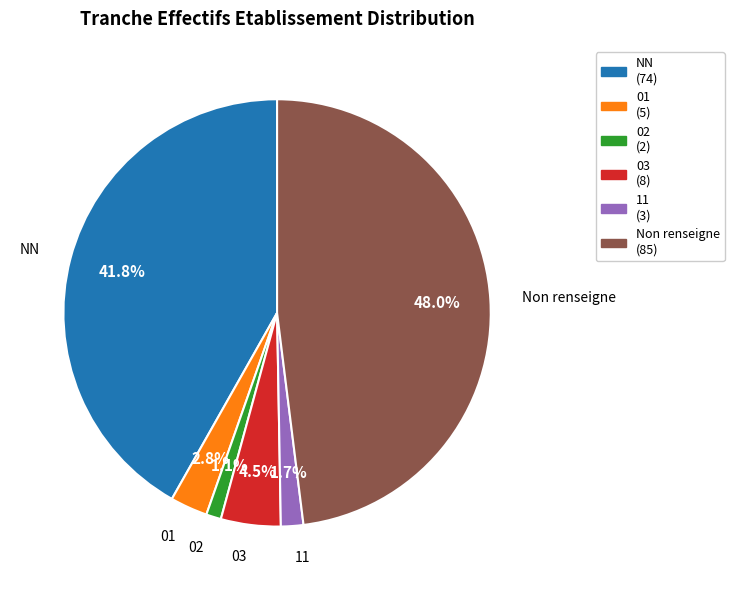

Is there any slice that represents more than half of the pie?

No